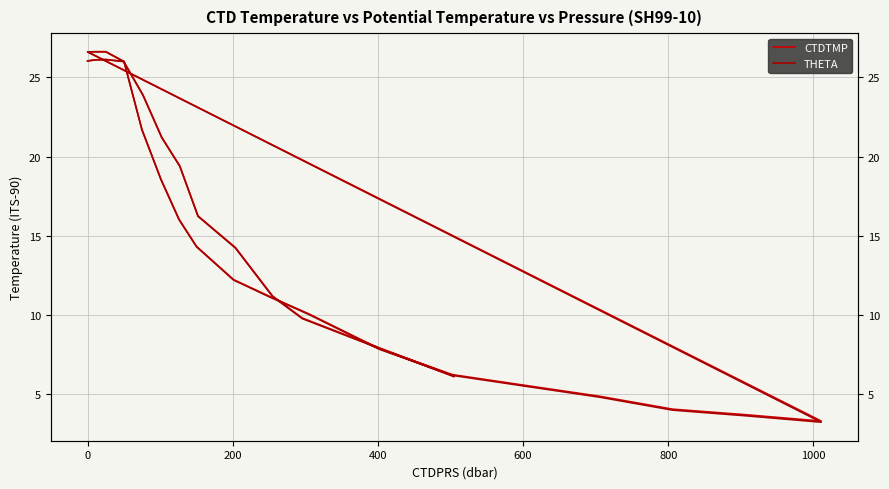

What is the average value of the THETA series?

15.5